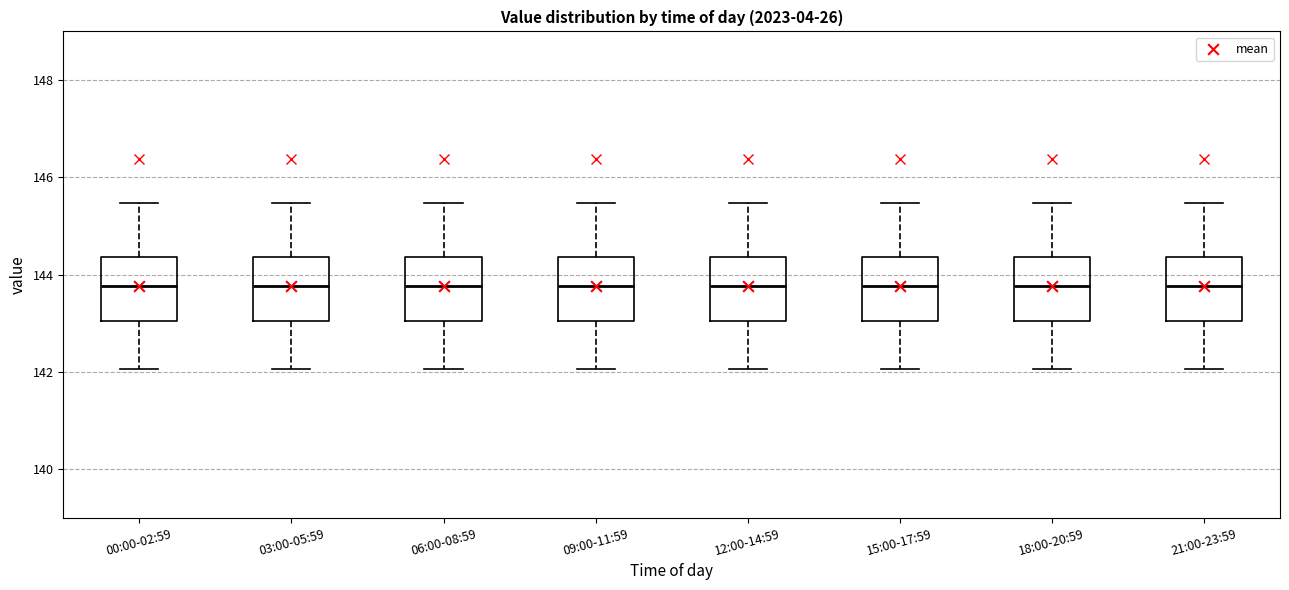

Reading left to right, transcribe this box plot: for each box, give where its median line is, the range the box spans, and where its two whiskers end, as read against the y-axis. The values are not printed on the chart, so give them approximately, as read against the axis.

00:00-02:59: median 143.8, box 143.0 to 144.4, whiskers 142.0 to 145.4
03:00-05:59: median 143.8, box 143.0 to 144.4, whiskers 142.0 to 145.4
06:00-08:59: median 143.8, box 143.0 to 144.4, whiskers 142.0 to 145.4
09:00-11:59: median 143.8, box 143.0 to 144.4, whiskers 142.0 to 145.4
12:00-14:59: median 143.8, box 143.0 to 144.4, whiskers 142.0 to 145.4
15:00-17:59: median 143.8, box 143.0 to 144.4, whiskers 142.0 to 145.4
18:00-20:59: median 143.8, box 143.0 to 144.4, whiskers 142.0 to 145.4
21:00-23:59: median 143.8, box 143.0 to 144.4, whiskers 142.0 to 145.4